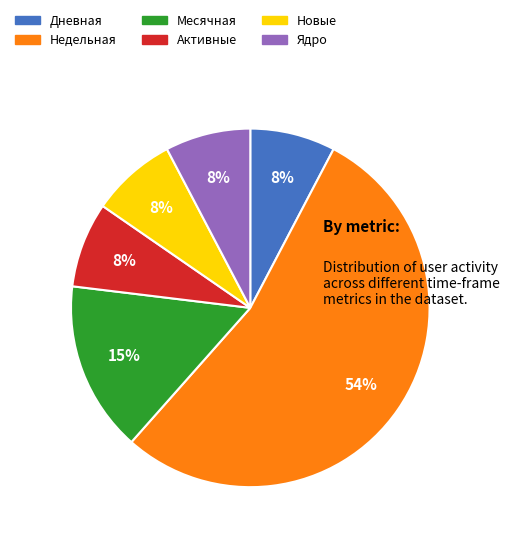

To the nearest percent, what is the difference between the largest and smallest slice percentages?

46%